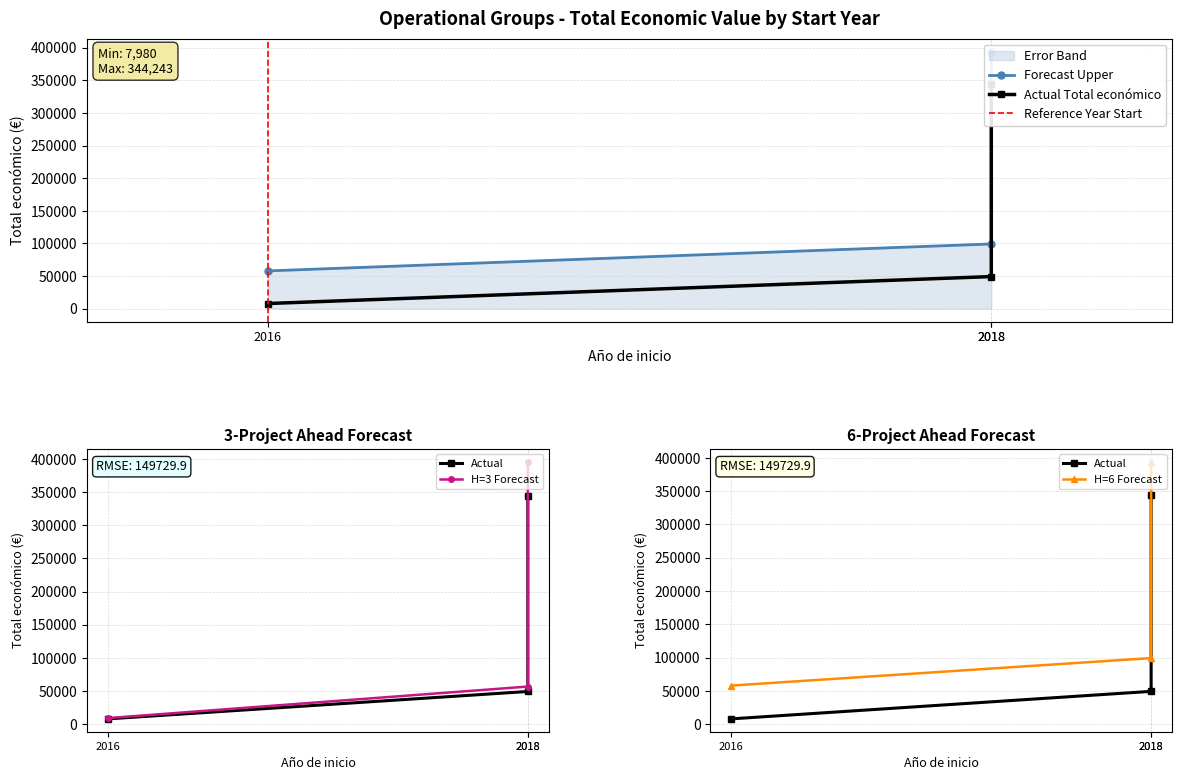

What is the minimum value shown in the chart?

7980